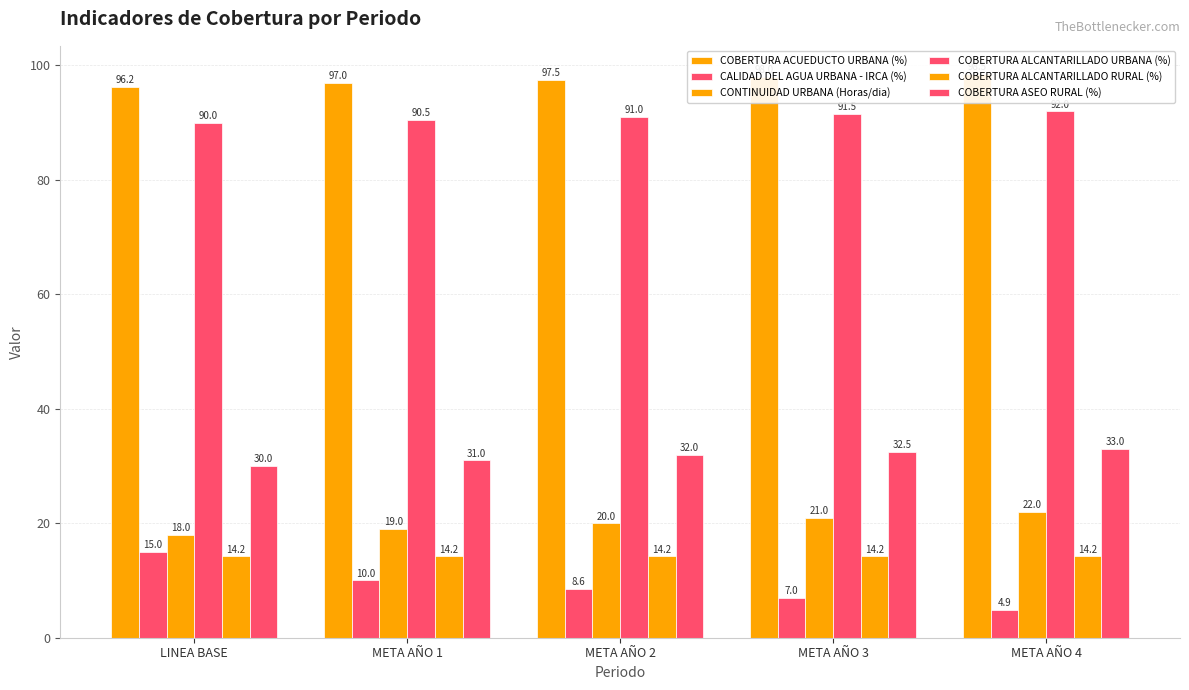

True or false: COBERTURA ACUEDUCTO URBANA (%) has a value of 97.5 at META AÑO 2.

True